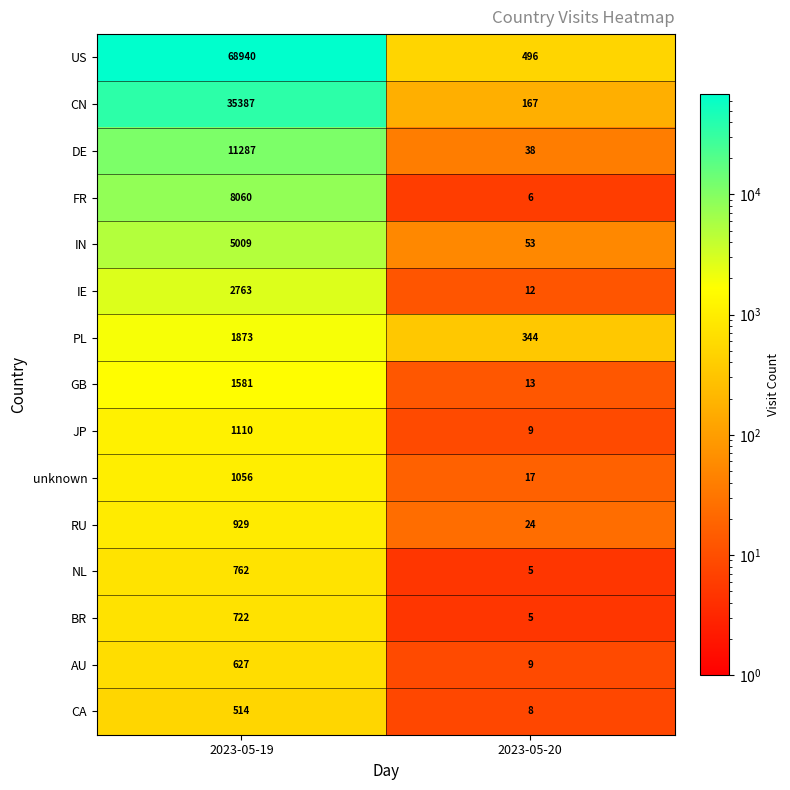

What is the difference between the maximum and minimum values in the PL series?

1529